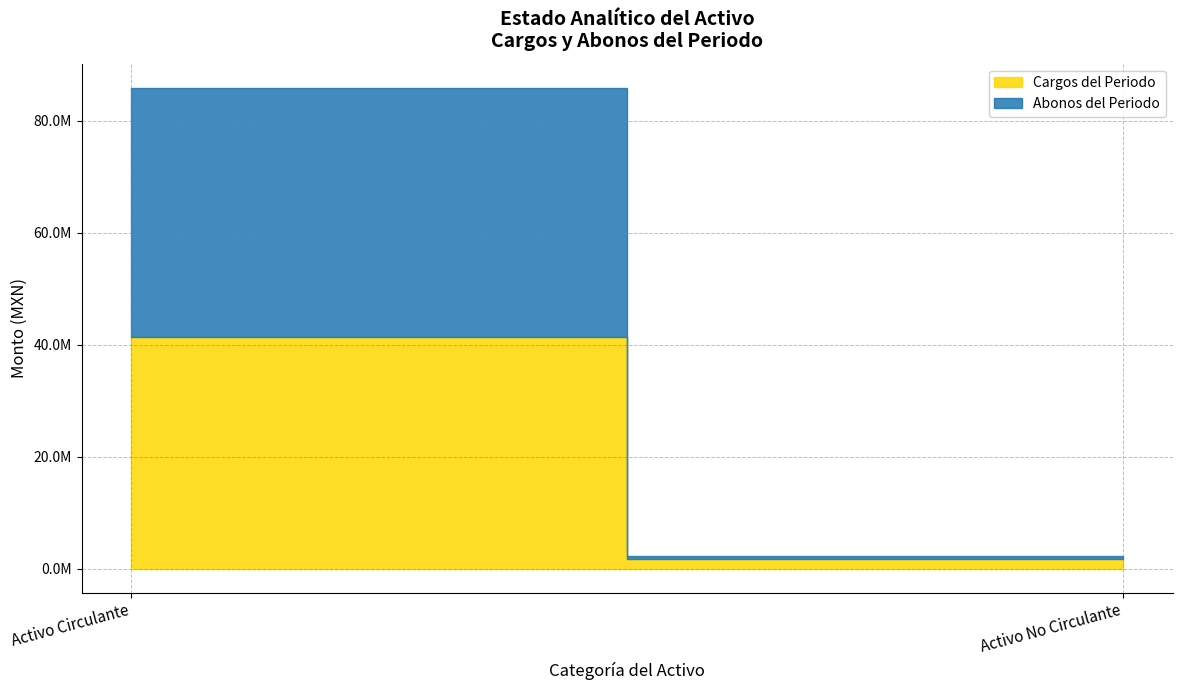

What is the highest value of the Abonos del Periodo series?

44497897.9